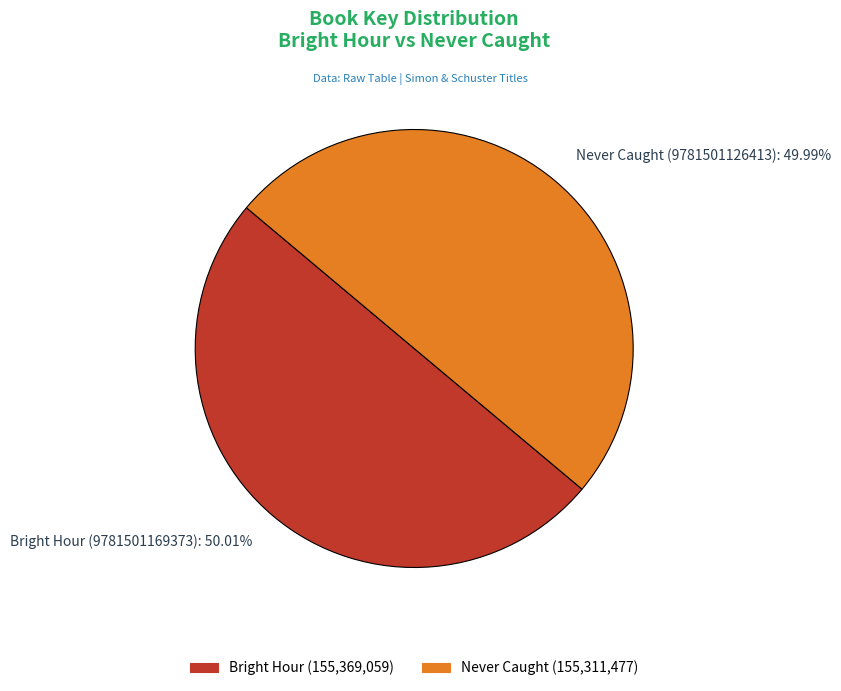

Is there any slice that represents more than half of the pie?

Yes